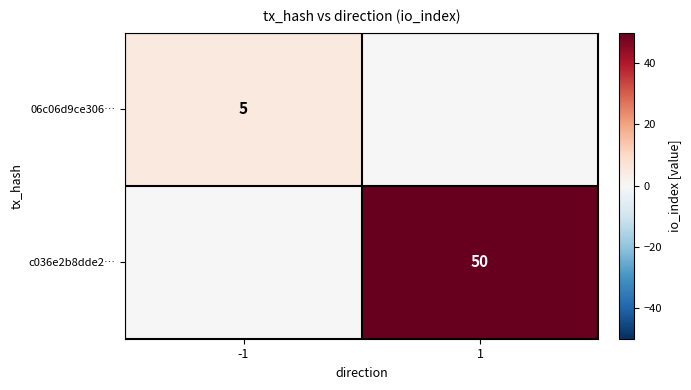

The c036e2b8dde2… series shows 50 at 1. True or false?

True